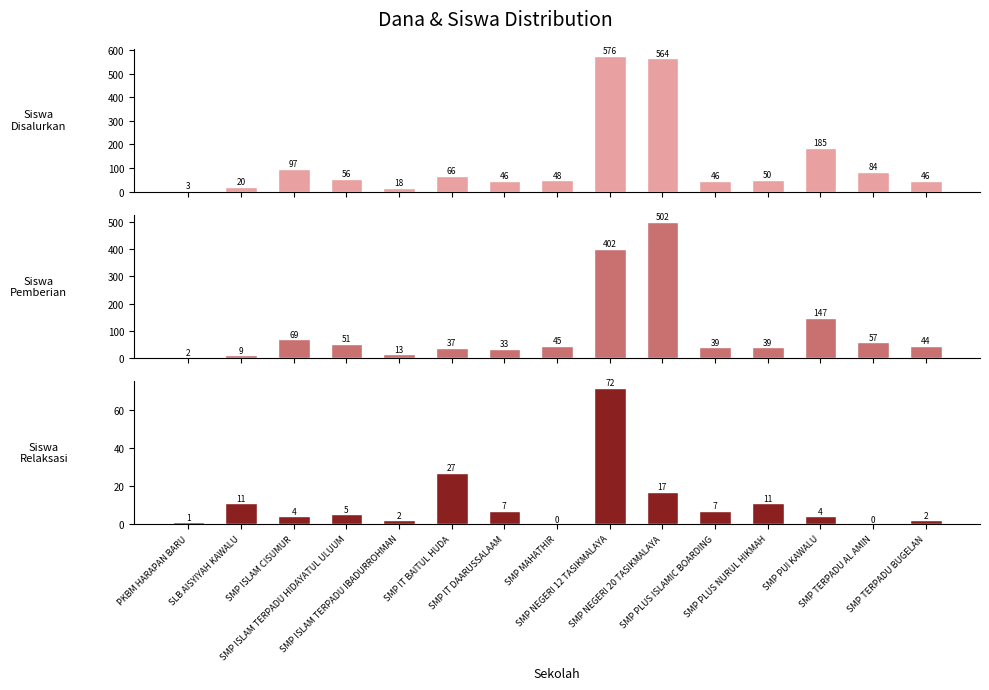

The value of Siswa Pemberian at SMP ISLAM TERPADU HIDAYATUL ULUUM is 51. True or false?

True